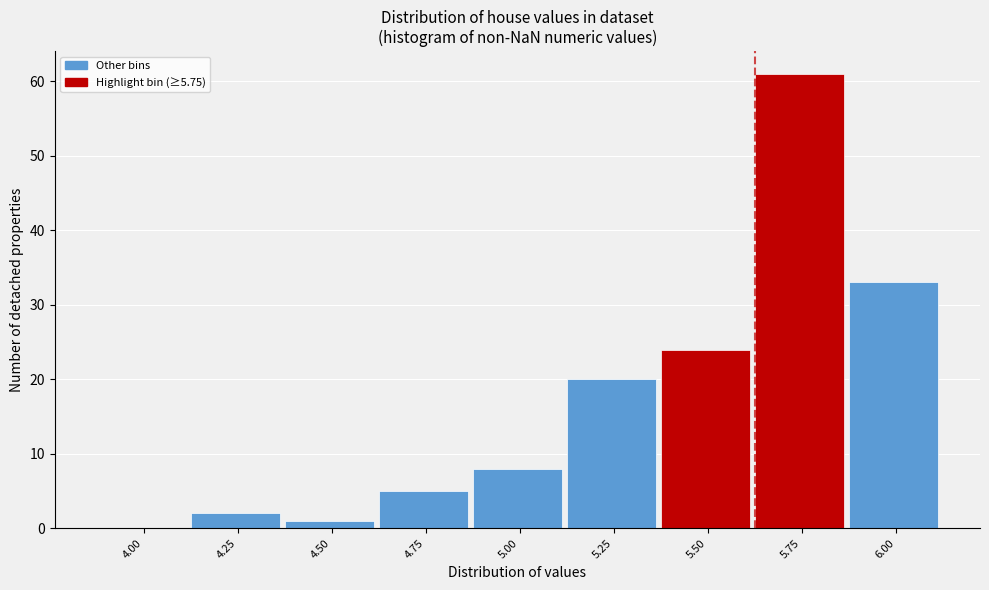

Reading left to right, what are all the values shown in this chart?

4.00=0	4.25=2	4.50=1	4.75=5	5.00=8	5.25=20	5.50=24	5.75=61	6.00=33